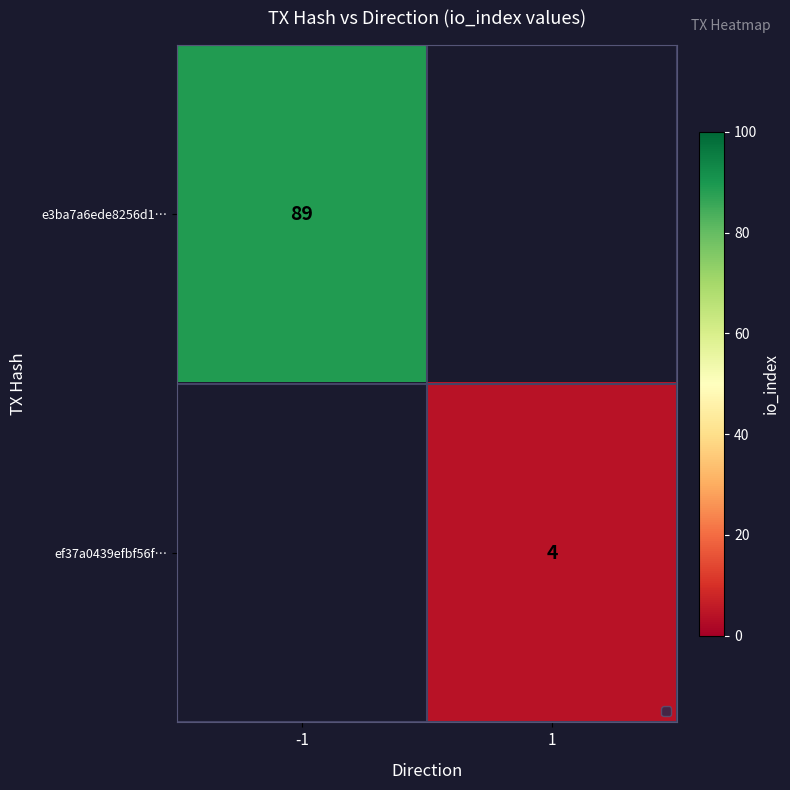

The ef37a0439efbf56f… series shows 2 at 1. True or false?

False